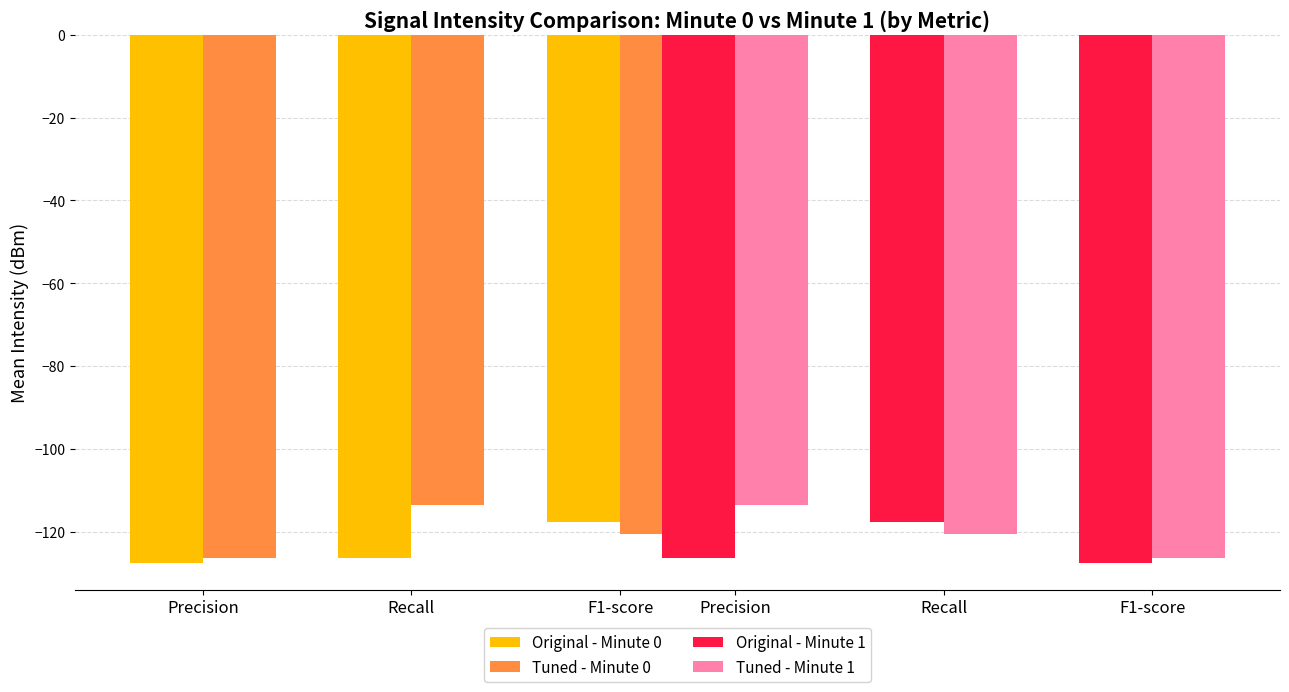

What value does the Original - Minute 1 series have at Recall?

-117.6